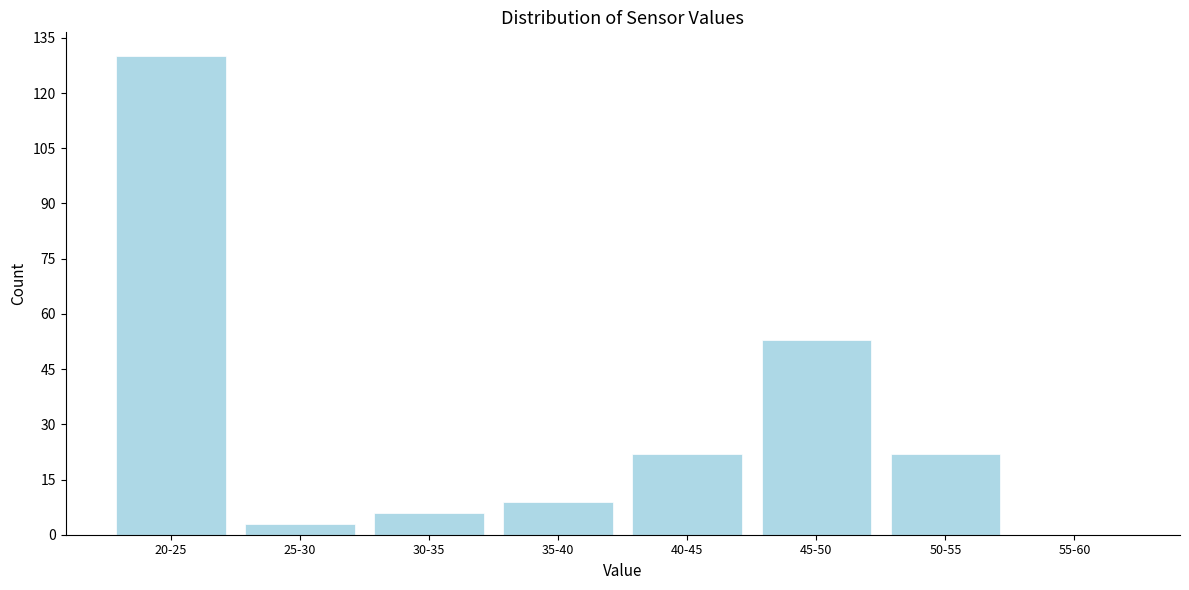

Reading left to right, transcribe all the data shown in this chart.

20-25=130	25-30=3	30-35=6	35-40=9	40-45=22	45-50=53	50-55=22	55-60=0